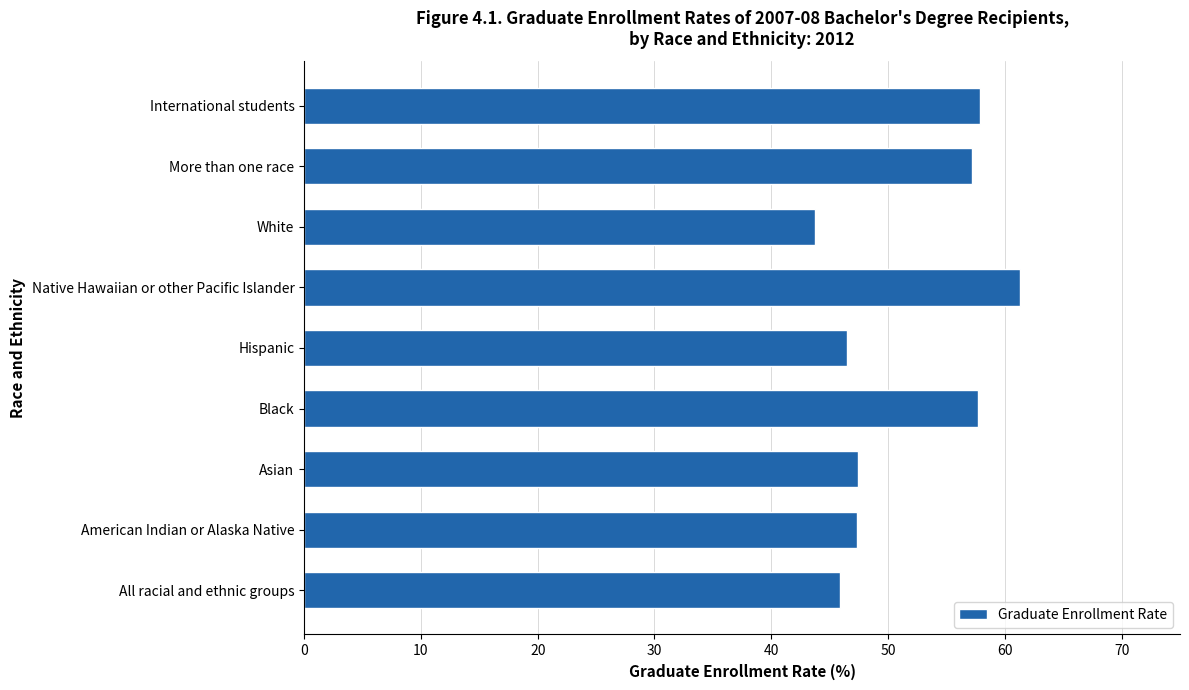

What is the greatest value displayed?

61.3